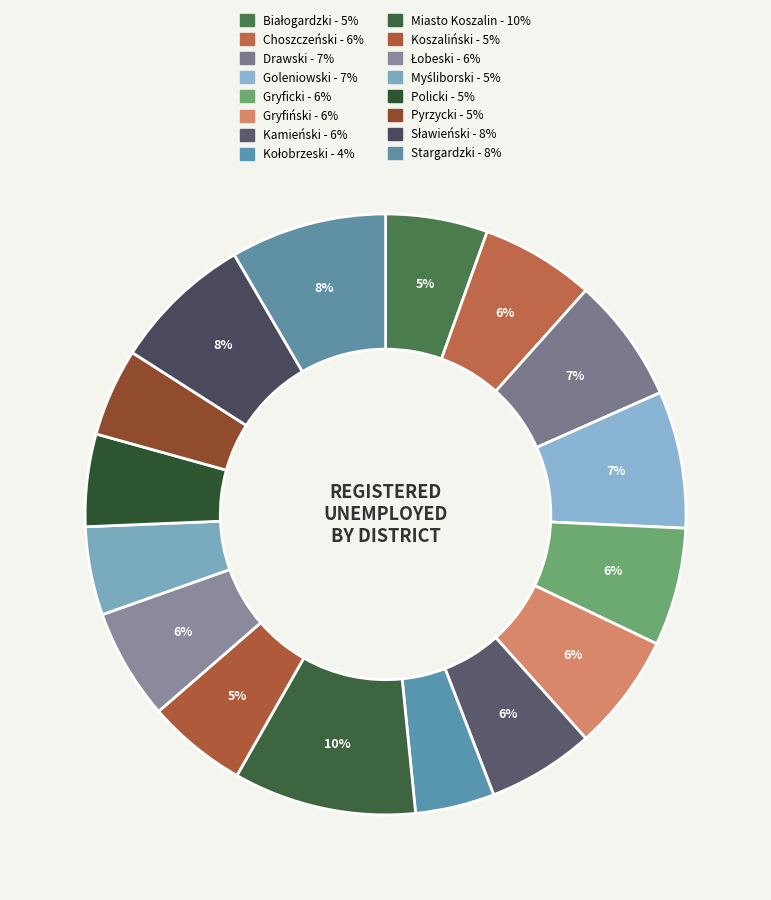

How many segments does this pie chart have?

16